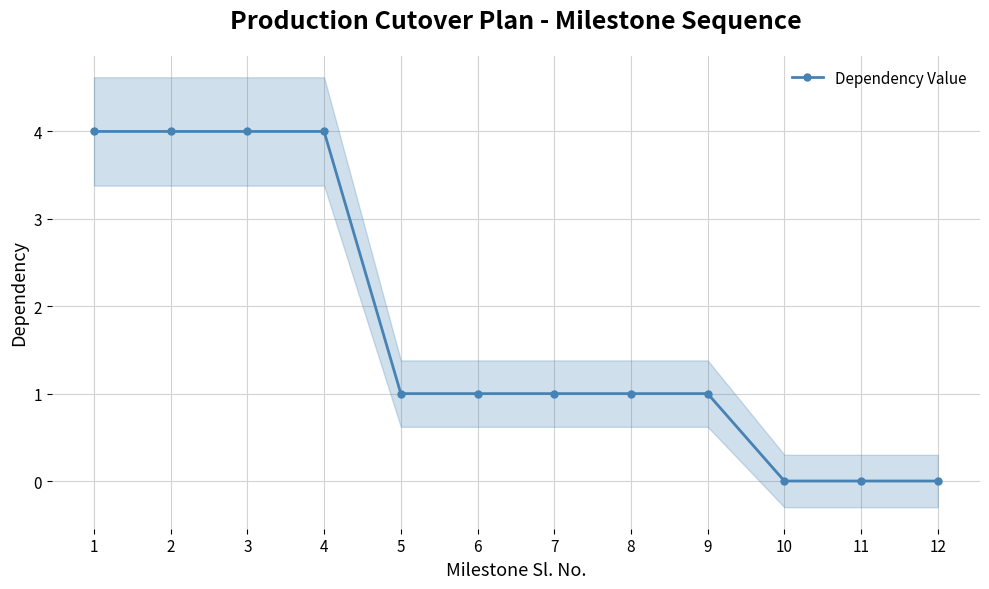

Which label corresponds to the largest value in the chart?

1